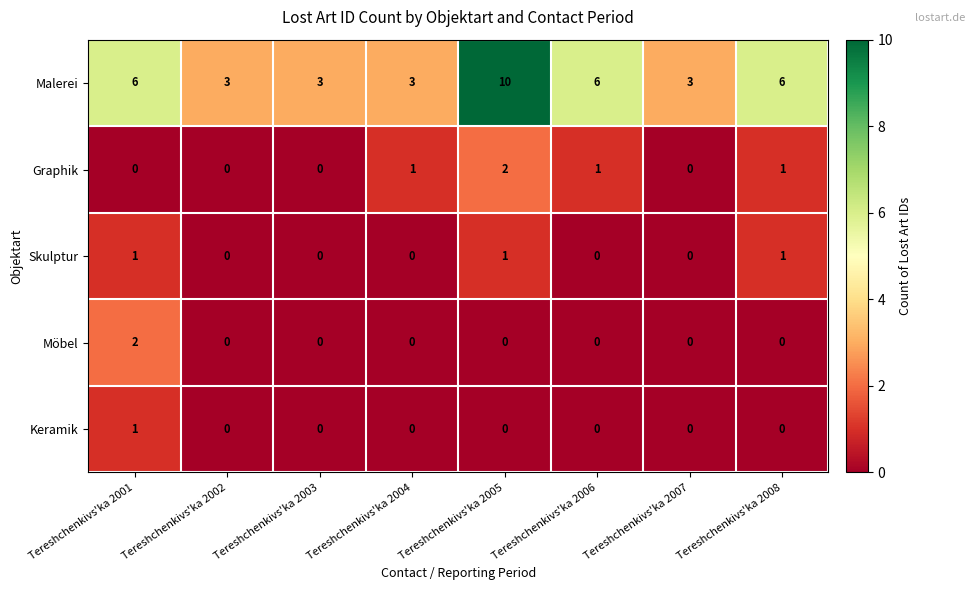

At which category is the sum across all series the highest?

Tereshchenkivs'ka 2005